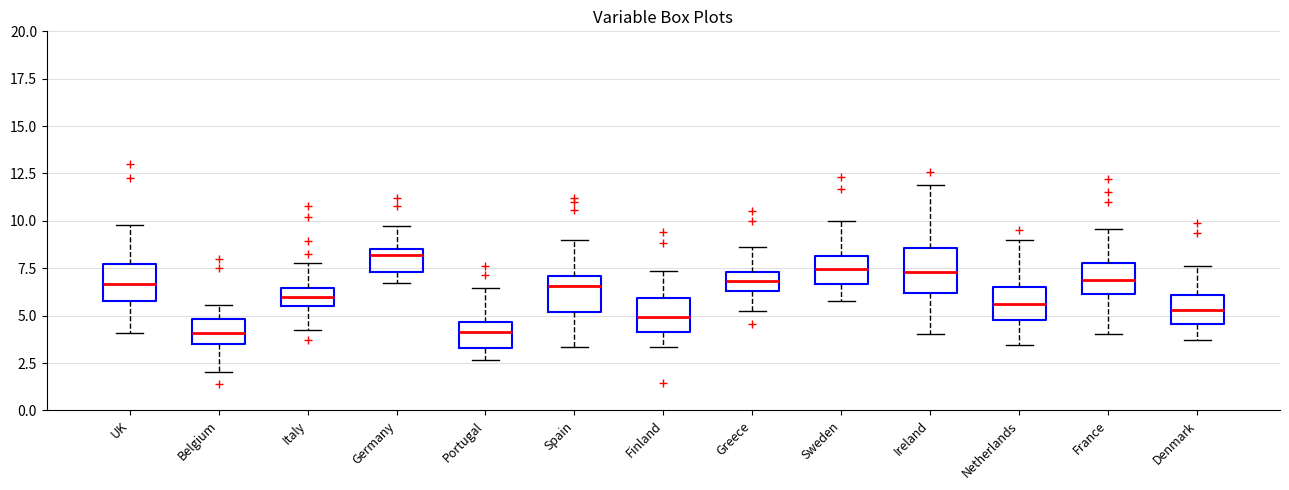

Where is the upper edge of the box for Germany on the y-axis? The values are not printed on the chart, so give them approximately, as read against the axis.

8.5